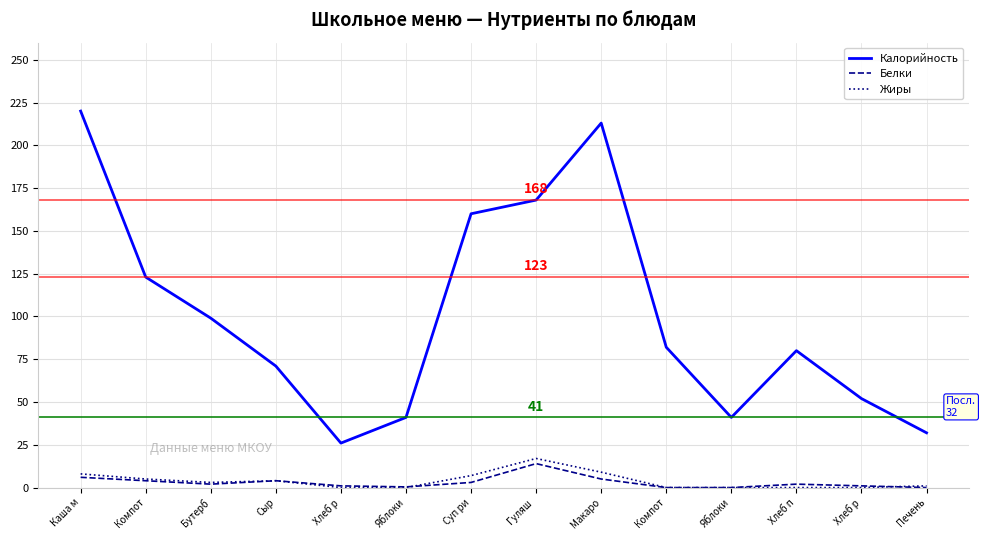

The Жиры series shows 9.7 at Яблоки. True or false?

False